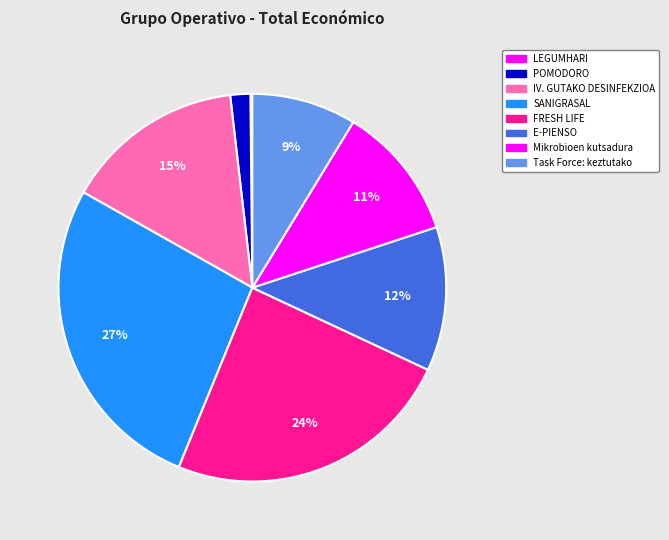

What percentage is the E-PIENSO slice, to the nearest percent?

12%